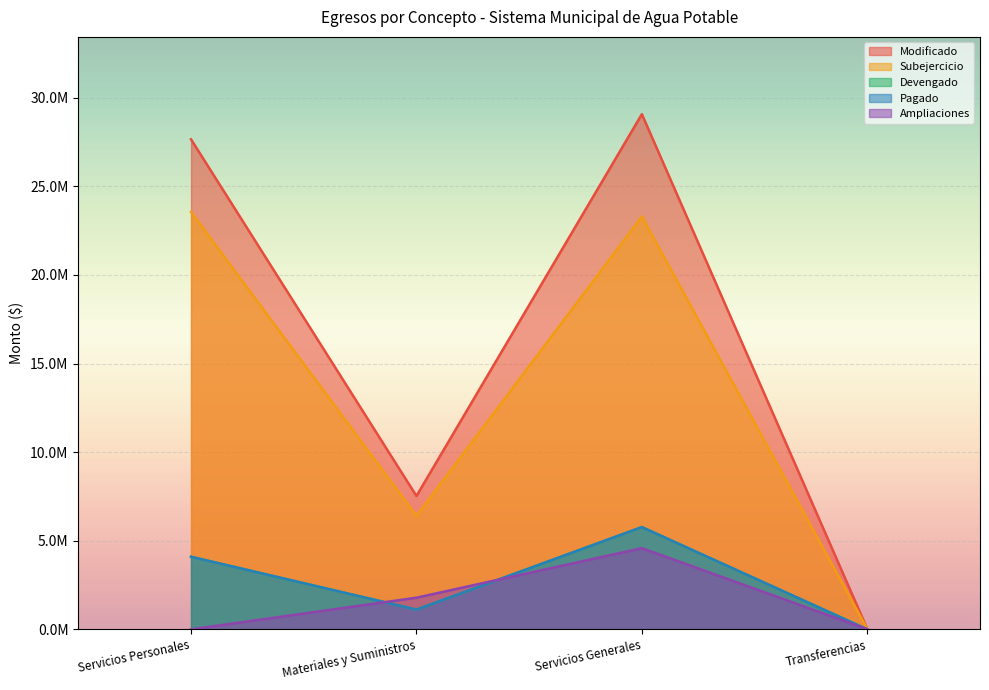

Reading left to right, what are all the values shown in this chart?

Modificado: 27652392.0	7524152.0	29071956.0	23404.0
Subejercicio: 23555863.7	6409441.4	23301938.9	23404.0
Devengado: 4096528.3	1114710.6	5770017.1	0.0
Pagado: 4096528.3	1114710.6	5770017.1	0.0
Ampliaciones: 0.0	1786472.0	4581615.0	10000.0